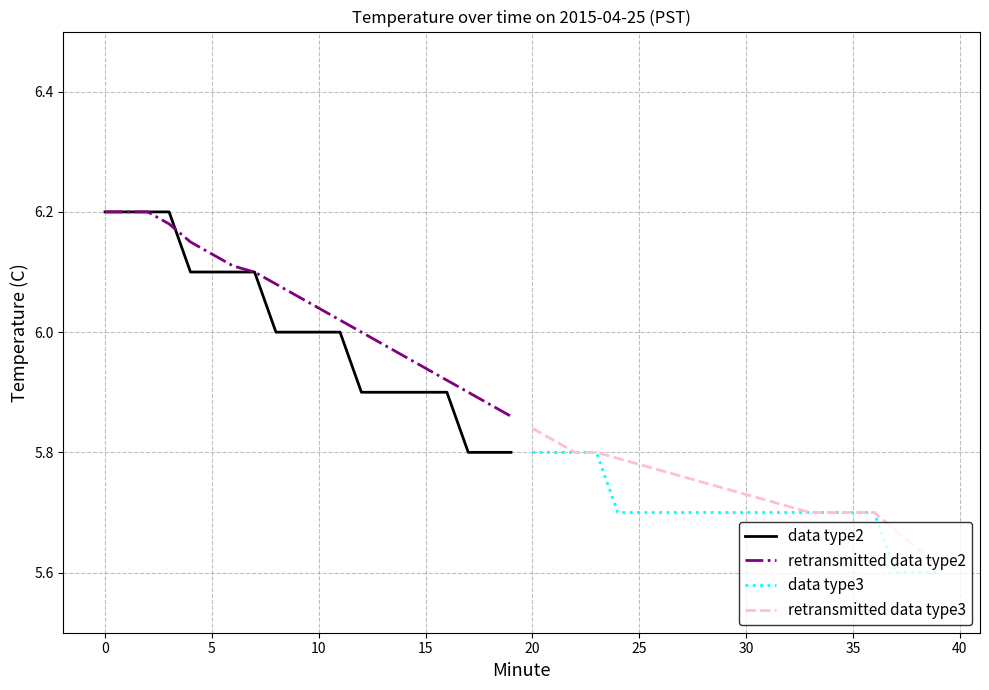

At how many categories does at least one series exceed 6?

12